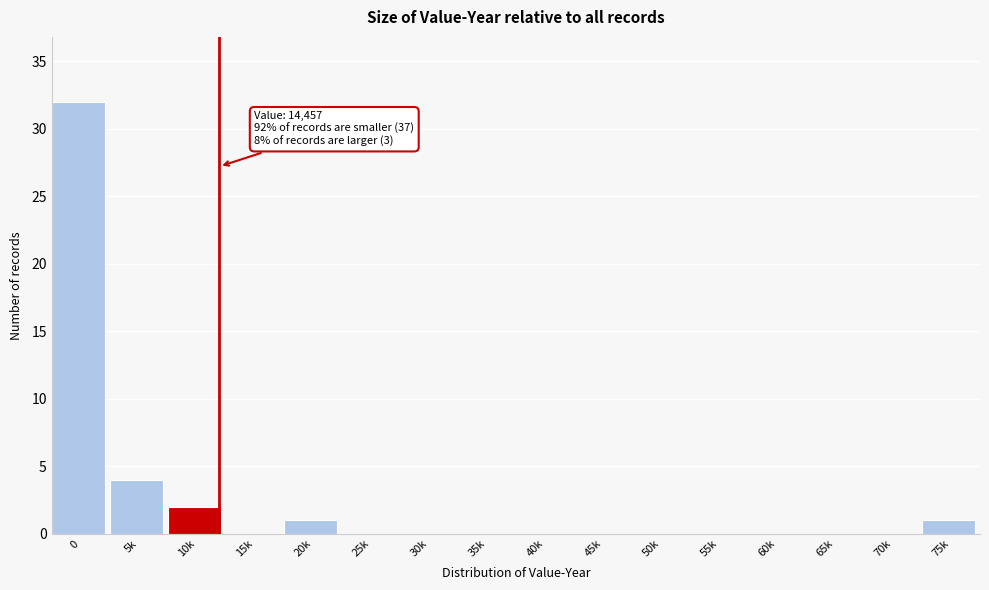

Reading right to left, what are all the values shown in this chart?

75k=1	70k=0	65k=0	60k=0	55k=0	50k=0	45k=0	40k=0	35k=0	30k=0	25k=0	20k=1	15k=0	10k=2	5k=4	0=32